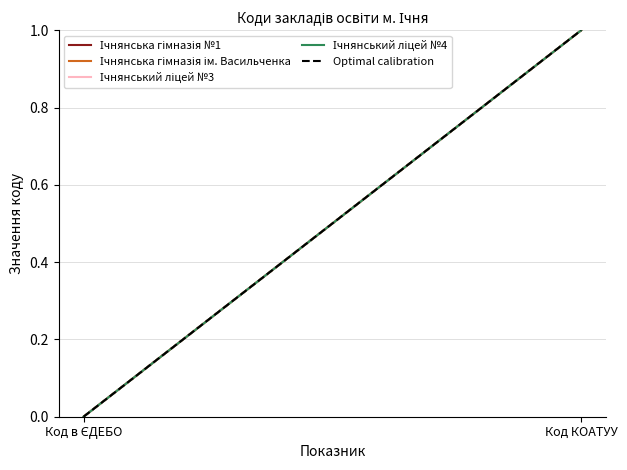

Reading right to left, extract all data points from this chart.

Ічнянська гімназія №1: Код КОАТУУ=1	Код в ЄДЕБО=0
Ічнянська гімназія ім. Васильченка: Код КОАТУУ=1	Код в ЄДЕБО=0
Ічнянський ліцей №3: Код КОАТУУ=1	Код в ЄДЕБО=0
Ічнянський ліцей №4: Код КОАТУУ=1	Код в ЄДЕБО=0
Optimal calibration: Код КОАТУУ=1	Код в ЄДЕБО=0